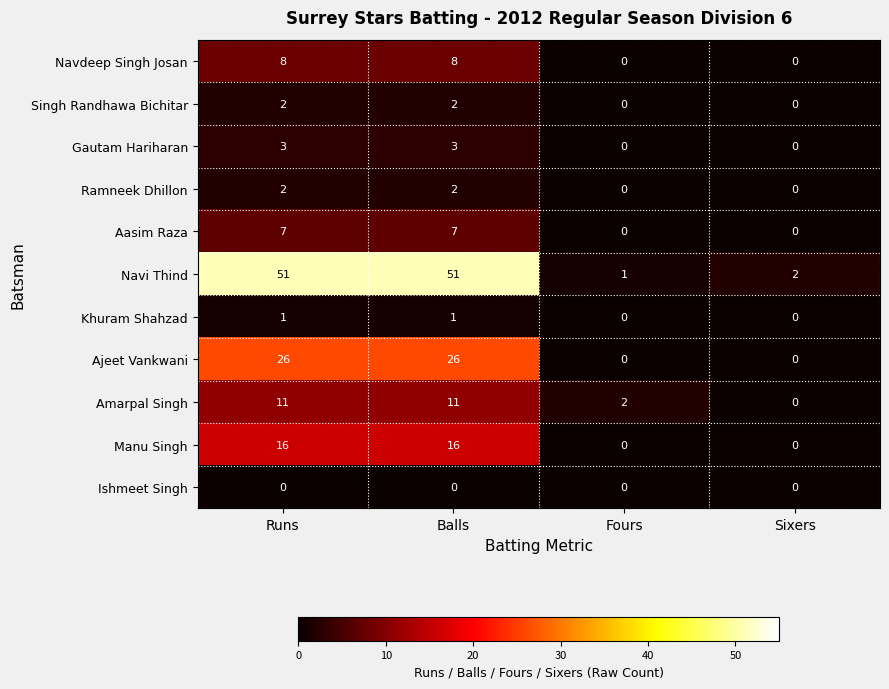

True or false: Navdeep Singh Josan has a value of 5 at Sixers.

False